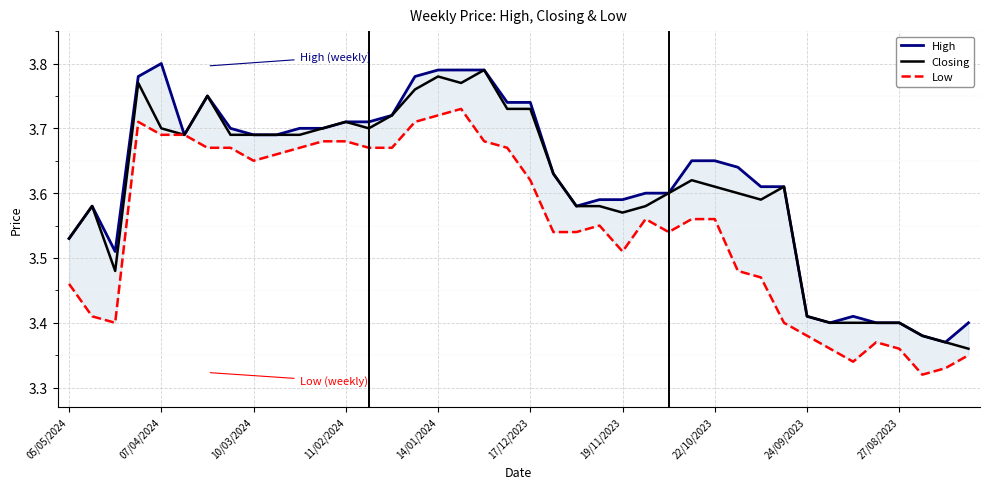

What is the difference between the second highest and second lowest values in the Closing series?

0.4